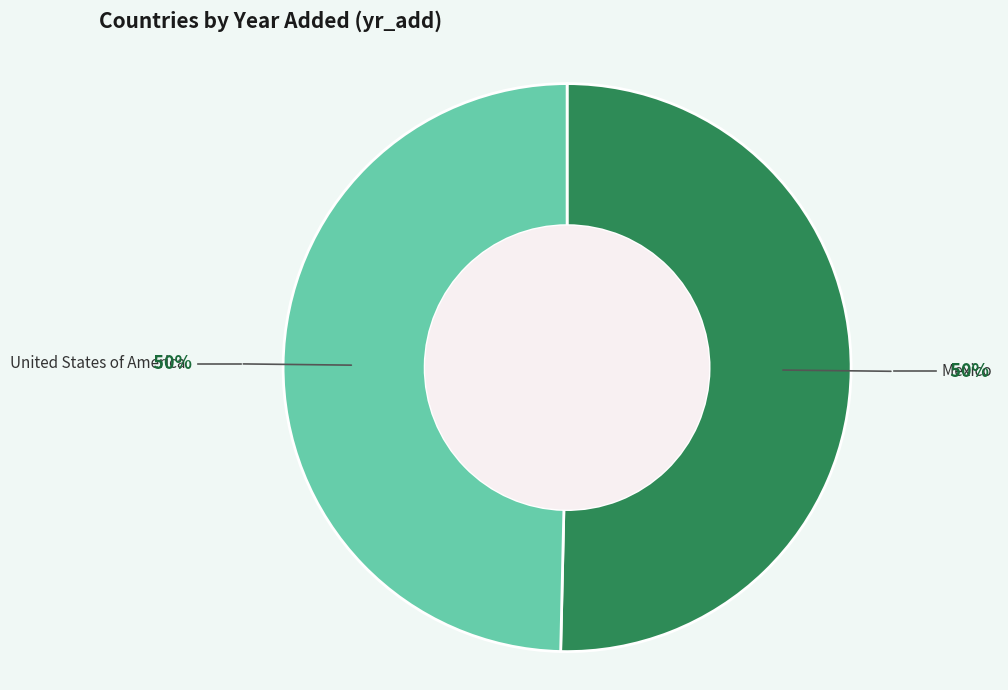

Do Mexico and United States of America together represent more than half of the pie?

Yes